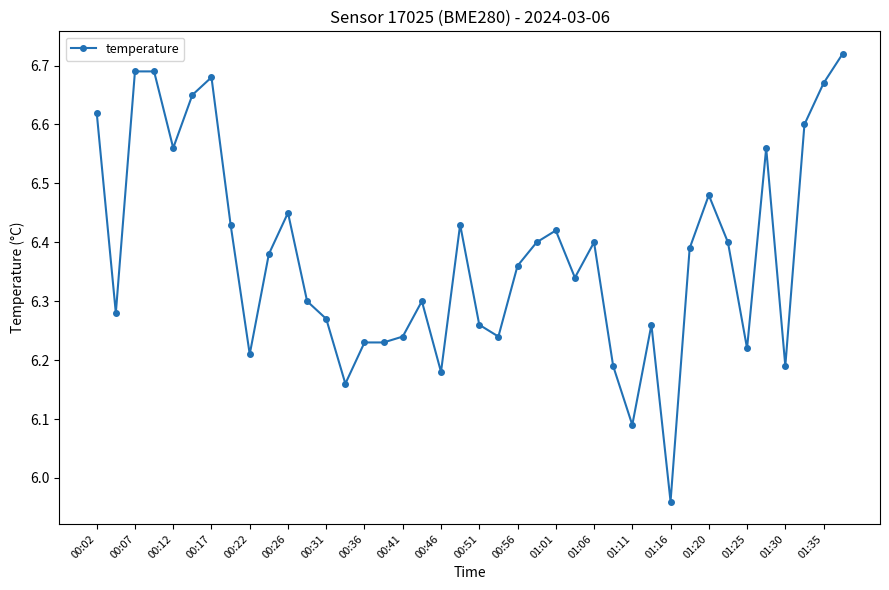

How many lines are shown in the chart?

1